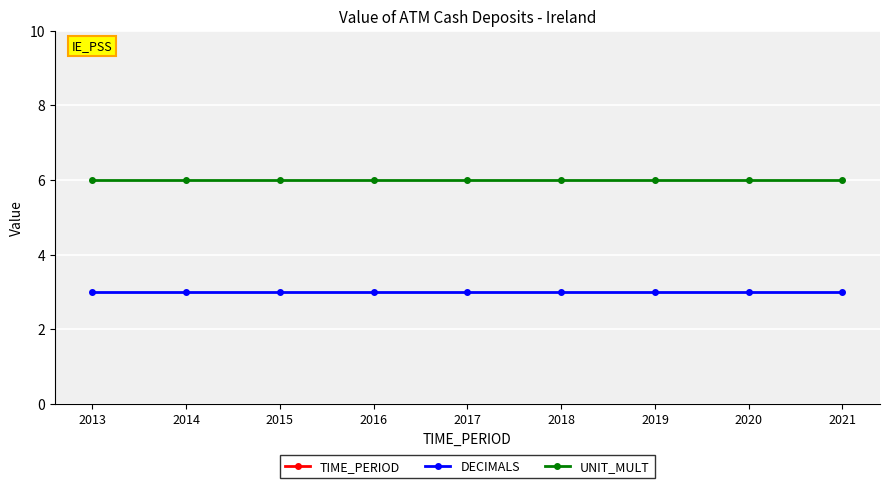

Which series has the widest spread of values?

TIME_PERIOD